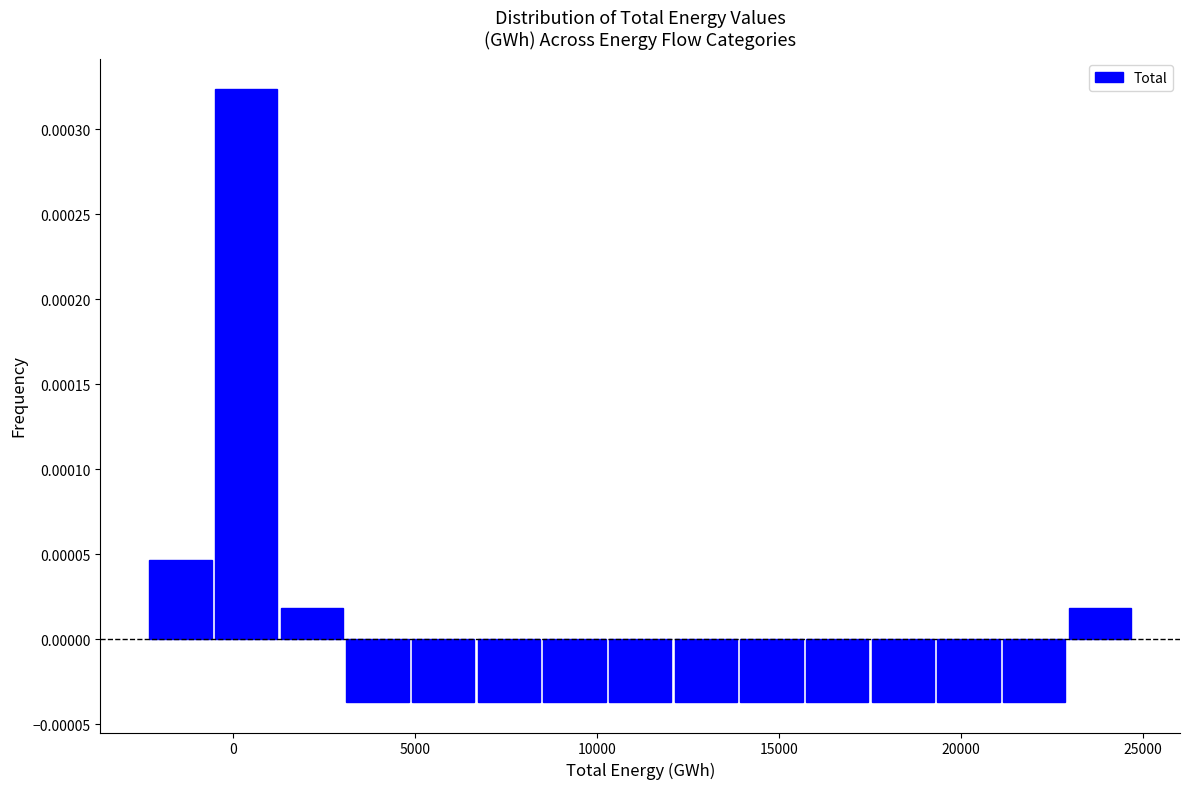

Around what value on the x-axis is the tallest bar? Give the approximate position of its centre, as read against the axis.

500